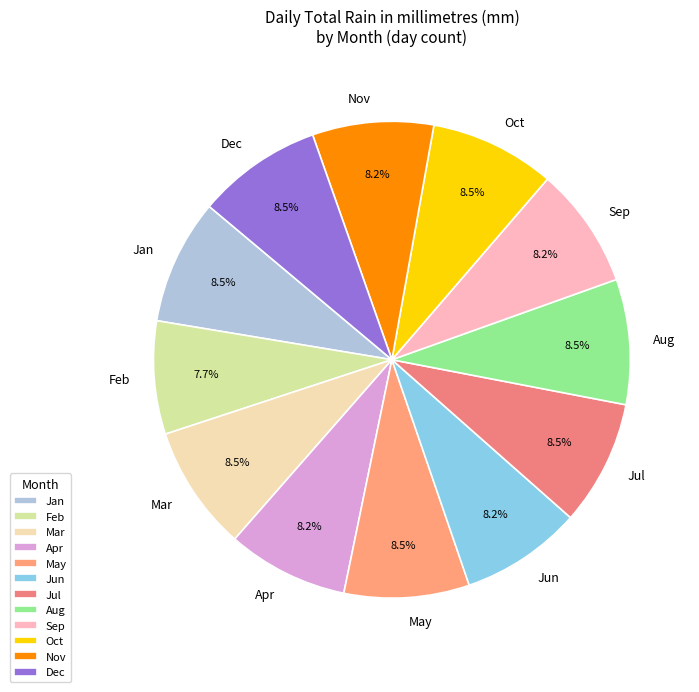

Which category has the smallest portion of the pie?

Feb